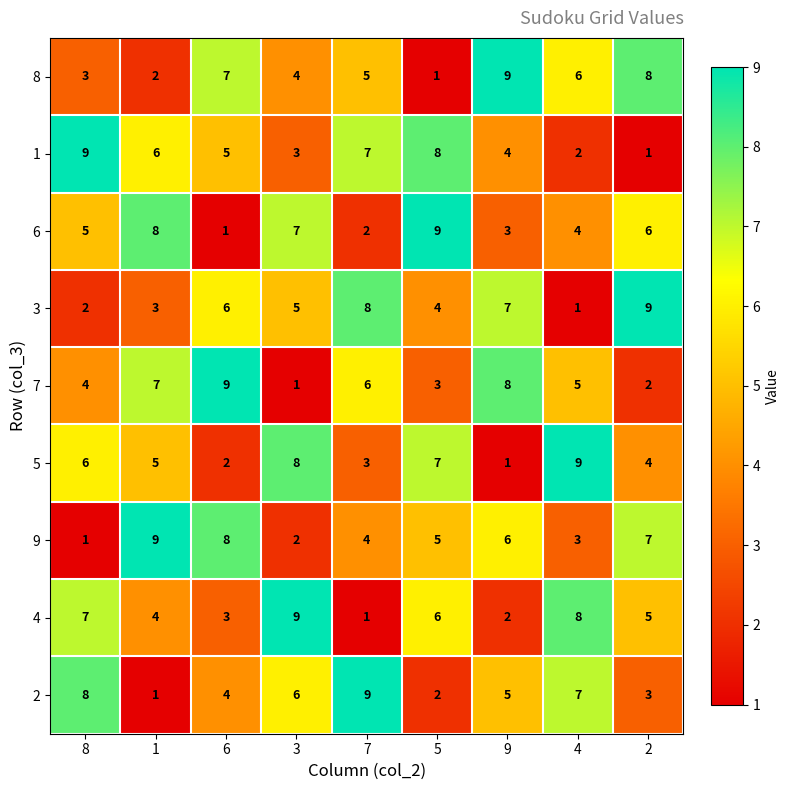

The 6 series shows 7 at 4. True or false?

False